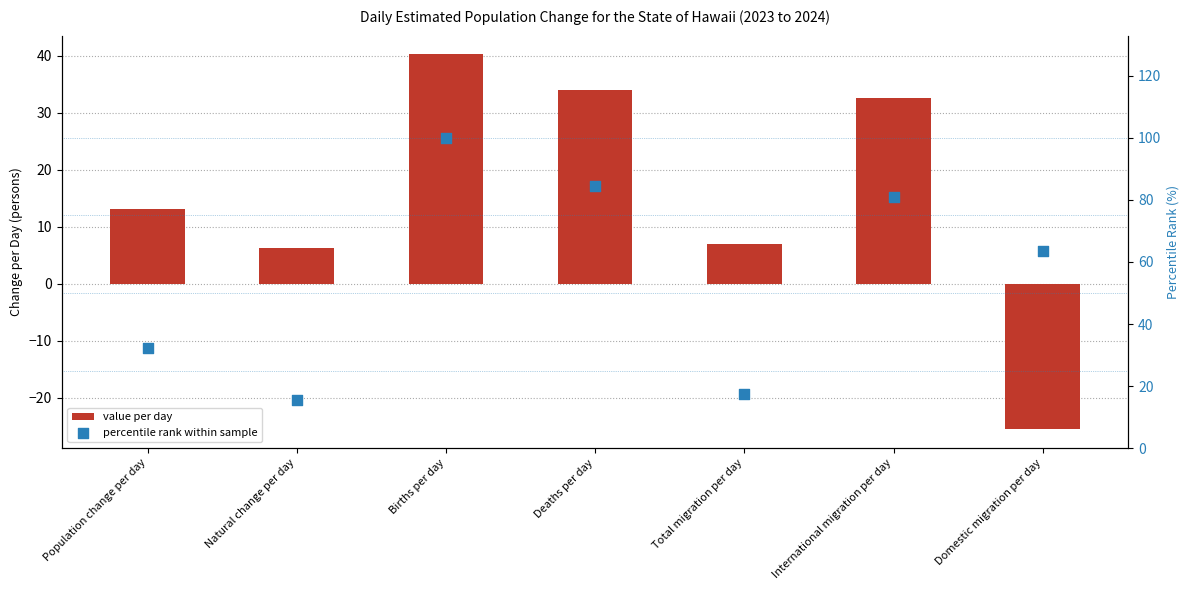

At how many categories does at least one series exceed 7?

7